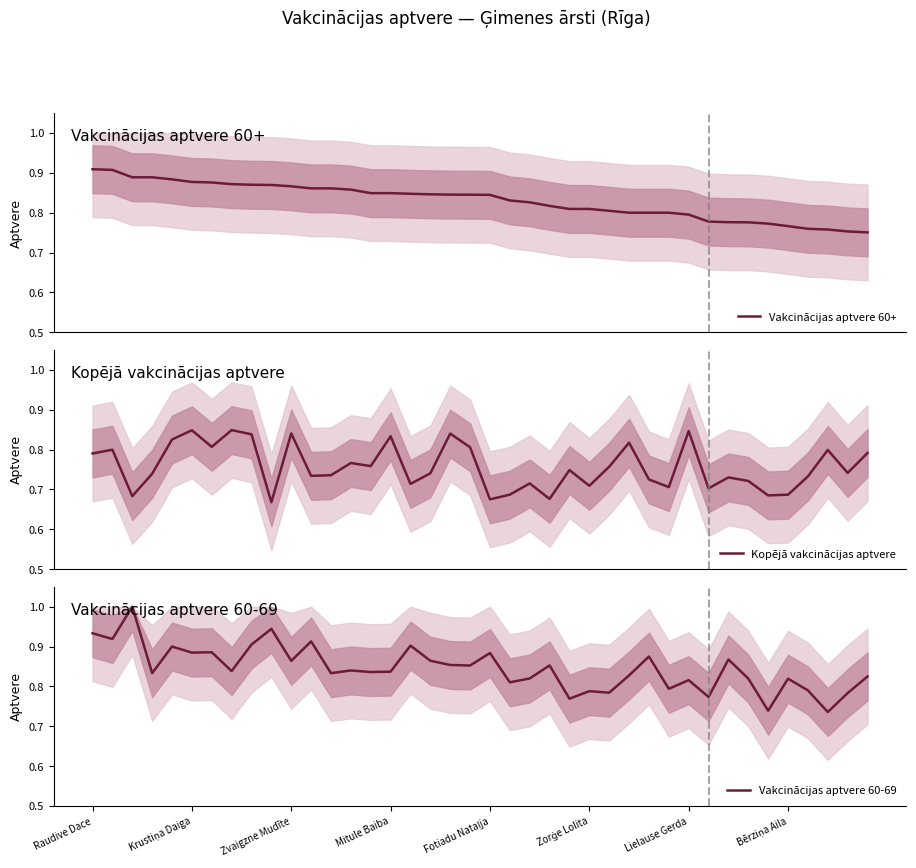

True or false: Vakcinācijas aptvere 60-69 has a value of 0.9 at Fotiadu Nataļja.

True